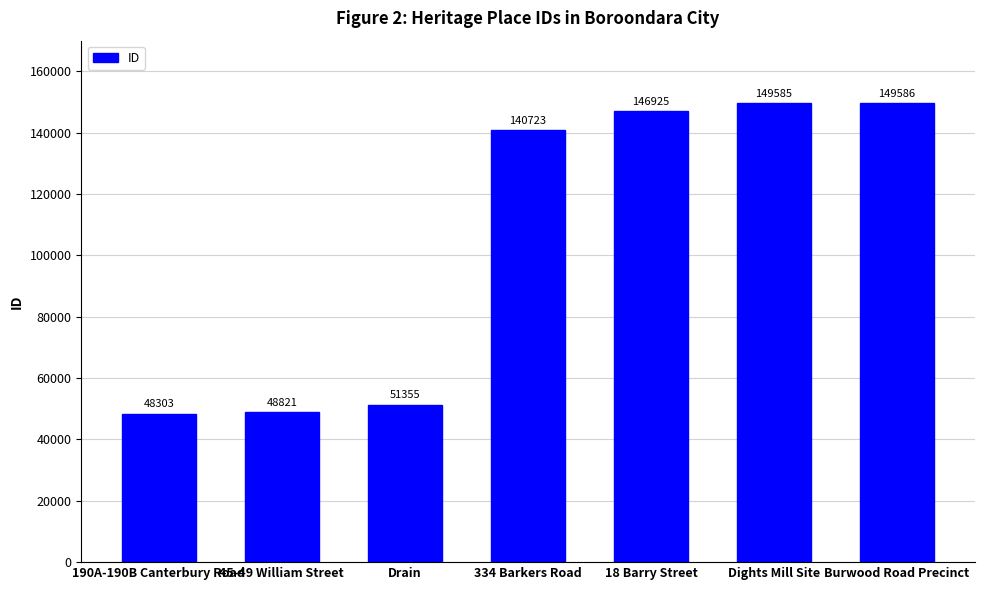

List the labels in order of value, smallest first.

190A-190B Canterbury Road, 45-49 William Street, Drain, 334 Barkers Road, 18 Barry Street, Dights Mill Site, Burwood Road Precinct